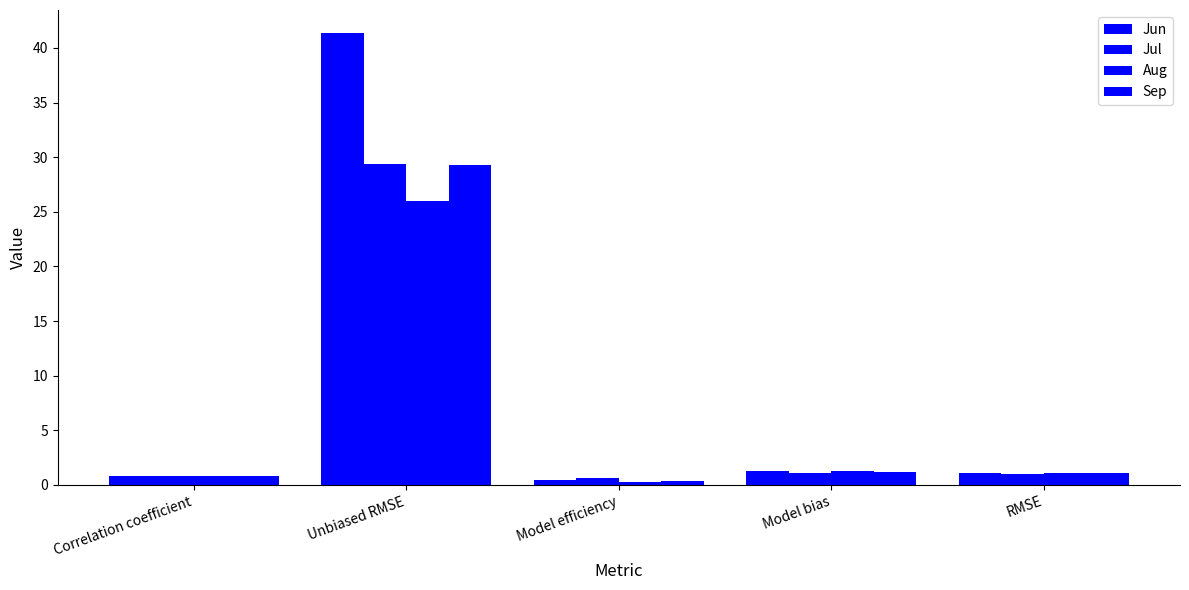

At which category does the chart reach its peak across all series?

Unbiased RMSE